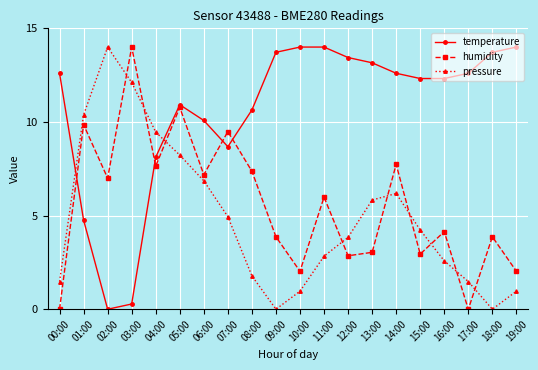

What is the value of the pressure point at the 16th from the left?

4.2